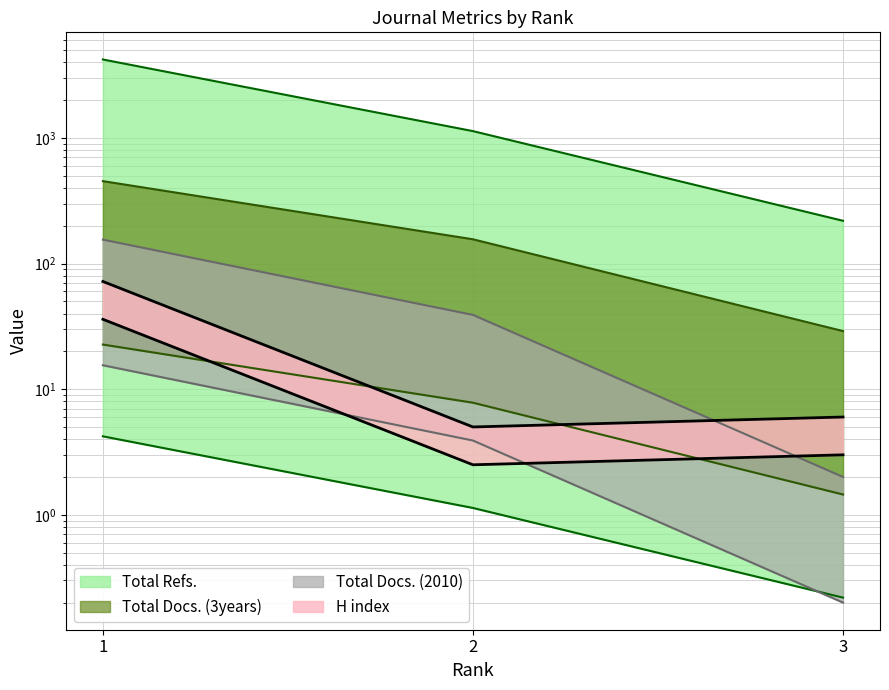

Reading left to right, extract all data points from this chart.

H index: 72	5	6
Total Docs. (2010): 155	39	2
Total Docs. (3years): 453	156	29
Total Refs.: 4212	1133	219